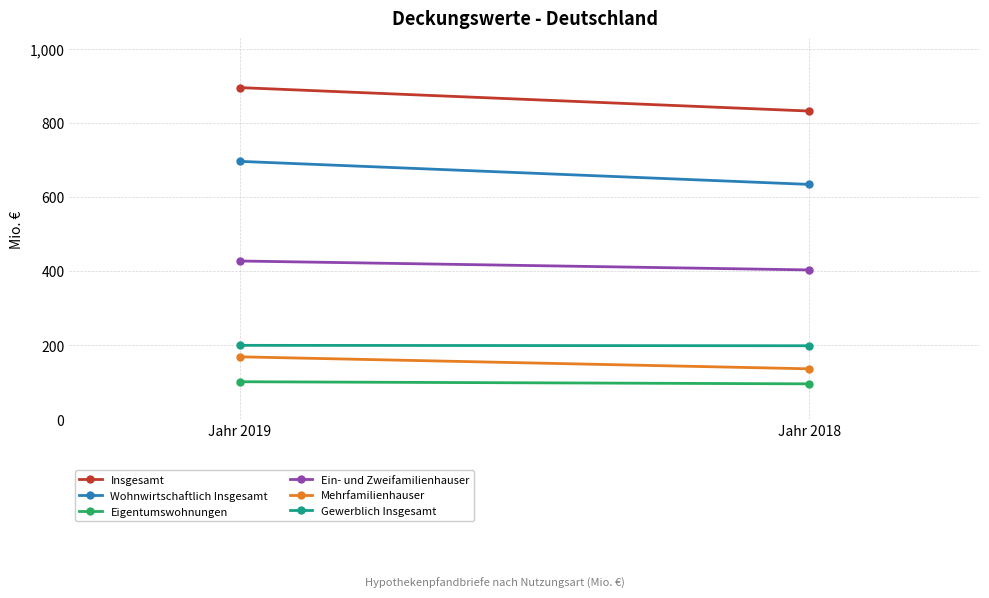

Is it true that Wohnwirtschaftlich Insgesamt equals 881.0 at Jahr 2018?

False